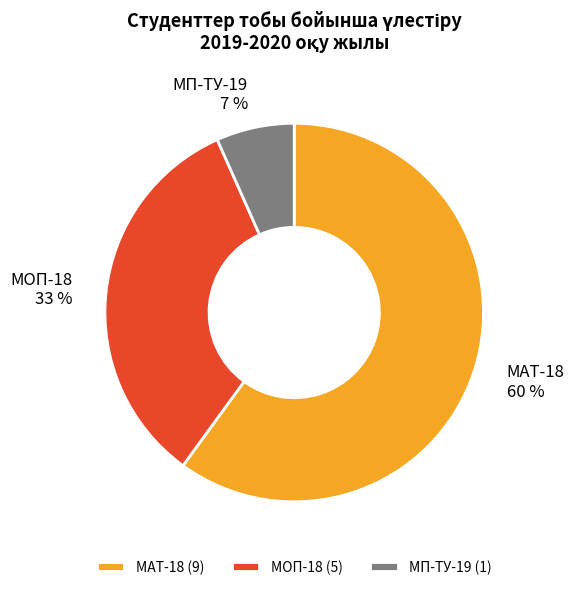

To the nearest percent, what percentage of the pie is МОП-18?

33%